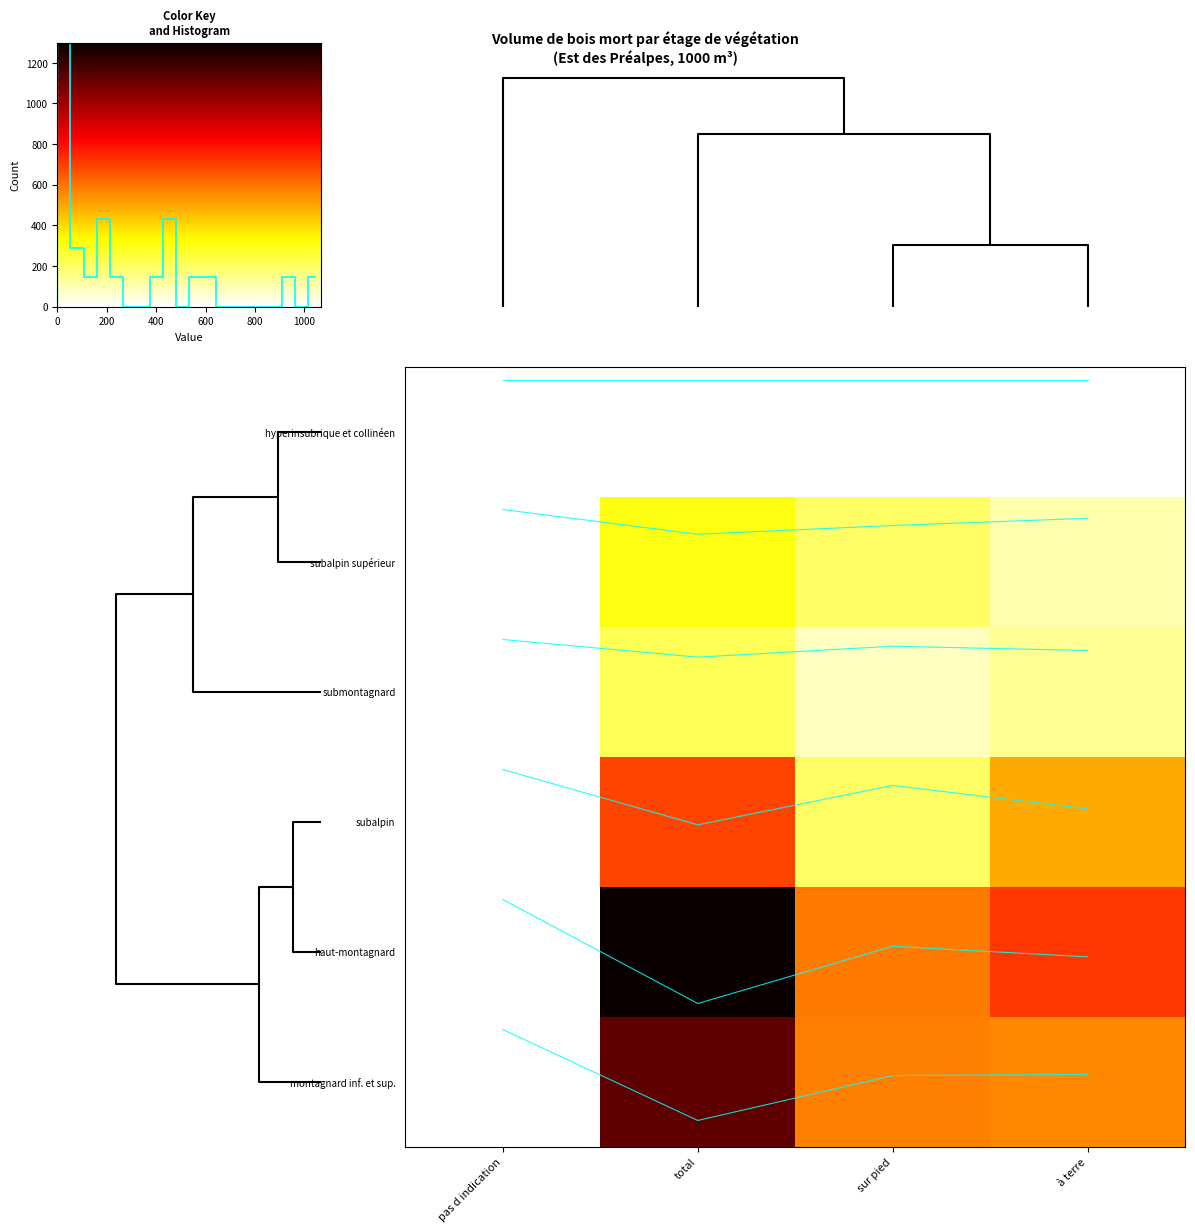

What is the sum of all subalpin supérieur values?

508